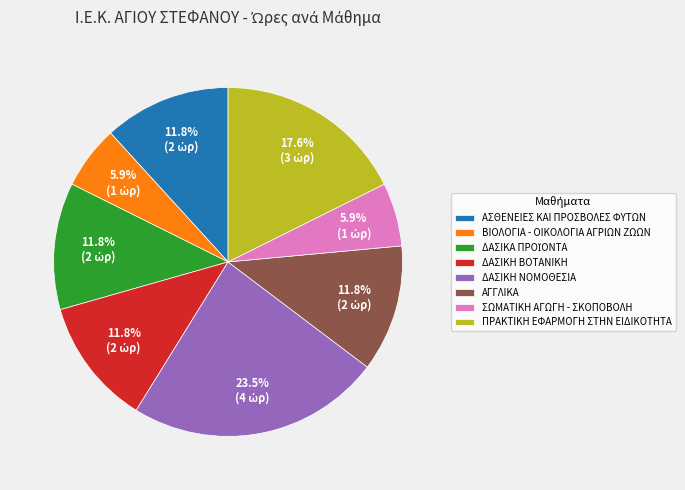

Is there a majority slice in this chart?

No